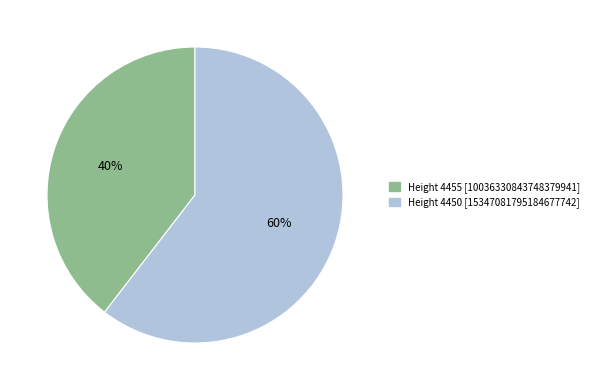

What is the majority slice?

Height 4450